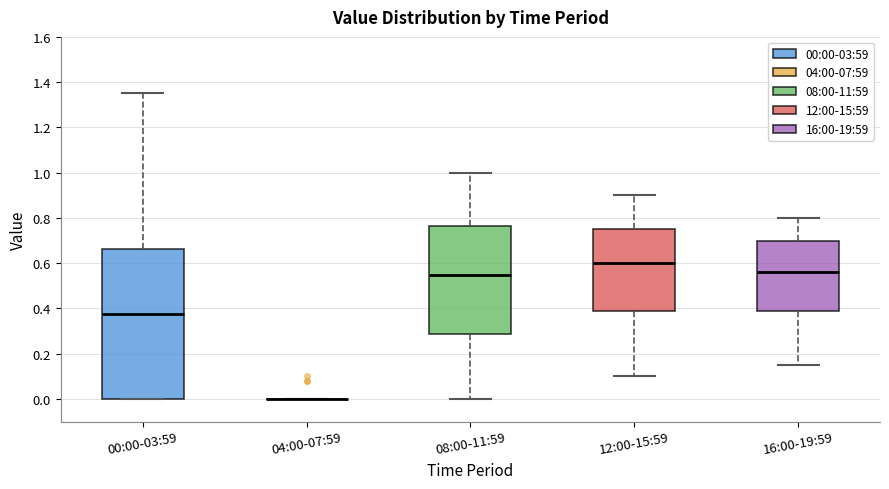

Reading left to right, read every box against the y-axis: the position of its median line, the range the box covers, and the ends of its whiskers. The values are not printed on the chart, so give them approximately, as read against the axis.

00:00-03:59: median 0.38, box 0.00 to 0.66, whiskers 0.00 to 1.36
04:00-07:59: box collapsed to a line at 0.00, whiskers 0.00 to 0.00
08:00-11:59: median 0.56, box 0.28 to 0.76, whiskers 0.00 to 1.00
12:00-15:59: median 0.60, box 0.38 to 0.76, whiskers 0.10 to 0.90
16:00-19:59: median 0.56, box 0.38 to 0.70, whiskers 0.16 to 0.80